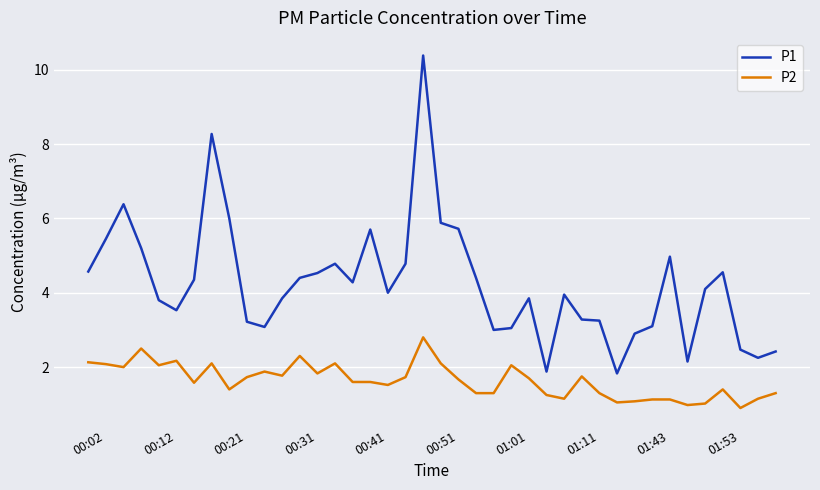

Which series has the largest total across all categories?

P1